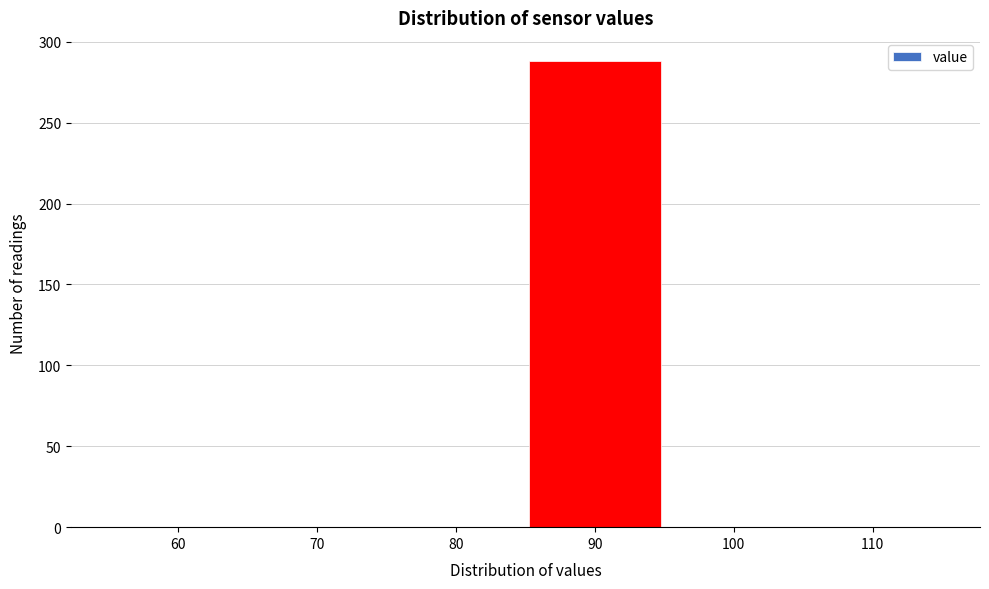

Reading left to right, what are all the values shown in this chart?

60=0	70=0	80=0	90=288	100=0	110=0